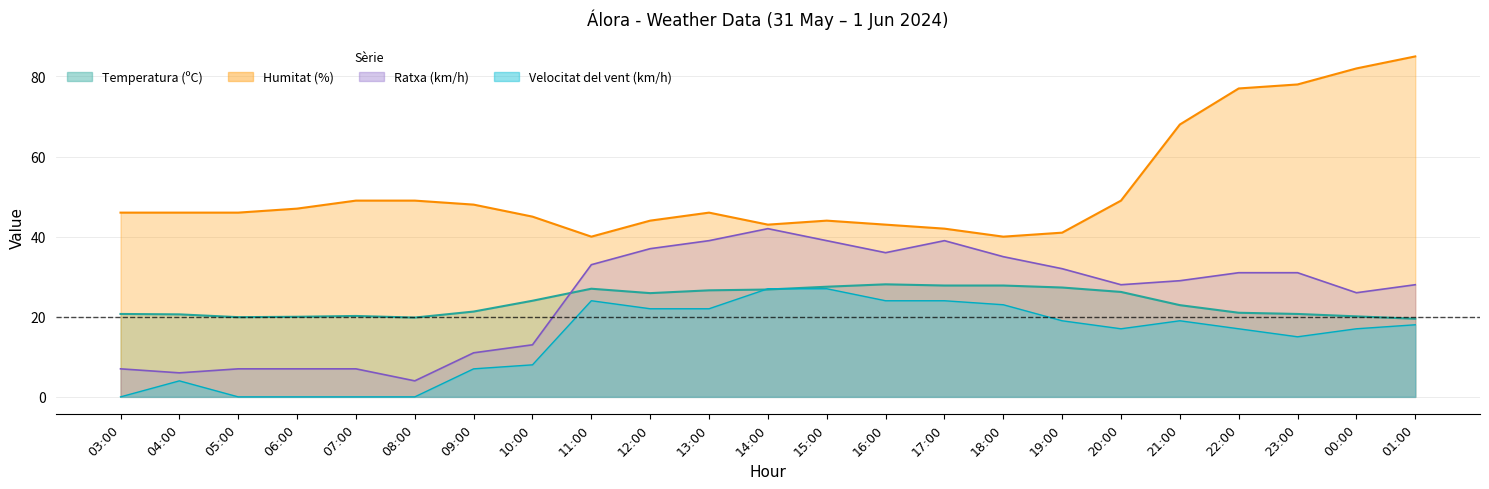

What position from the right is 16:00?

10